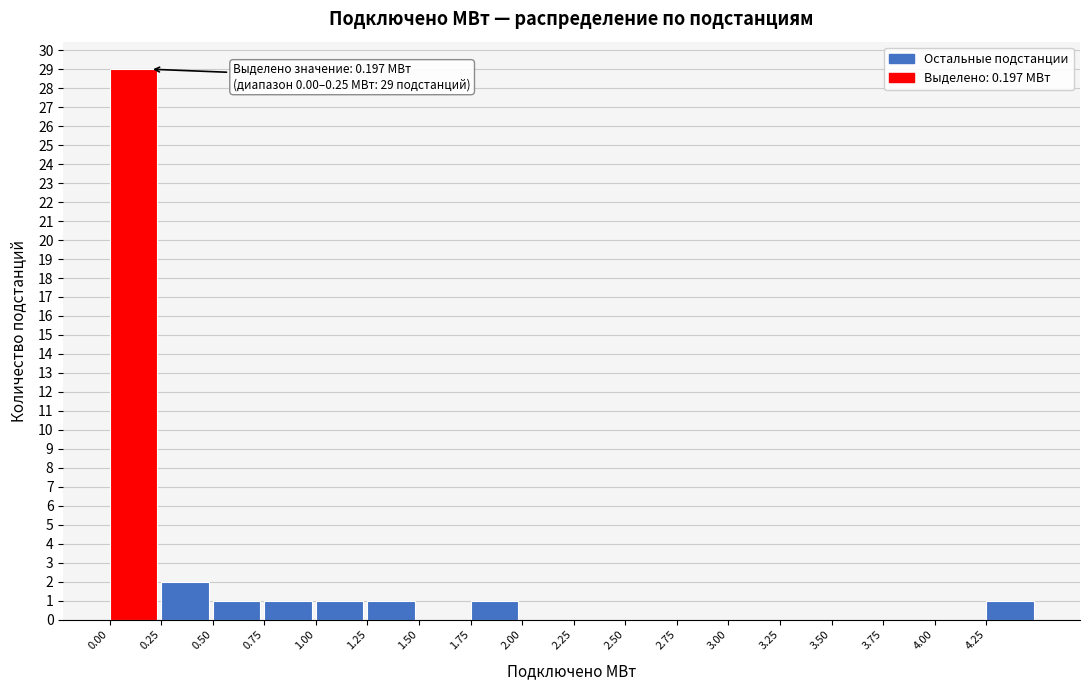

Over which range of the x-axis is the bar tallest?

0.00 to 0.25